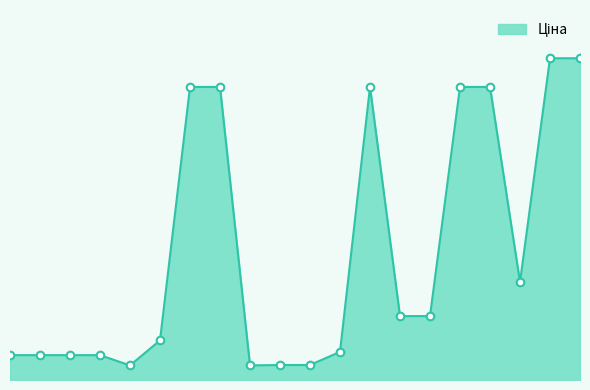

Does the chart have visible grid lines?

No